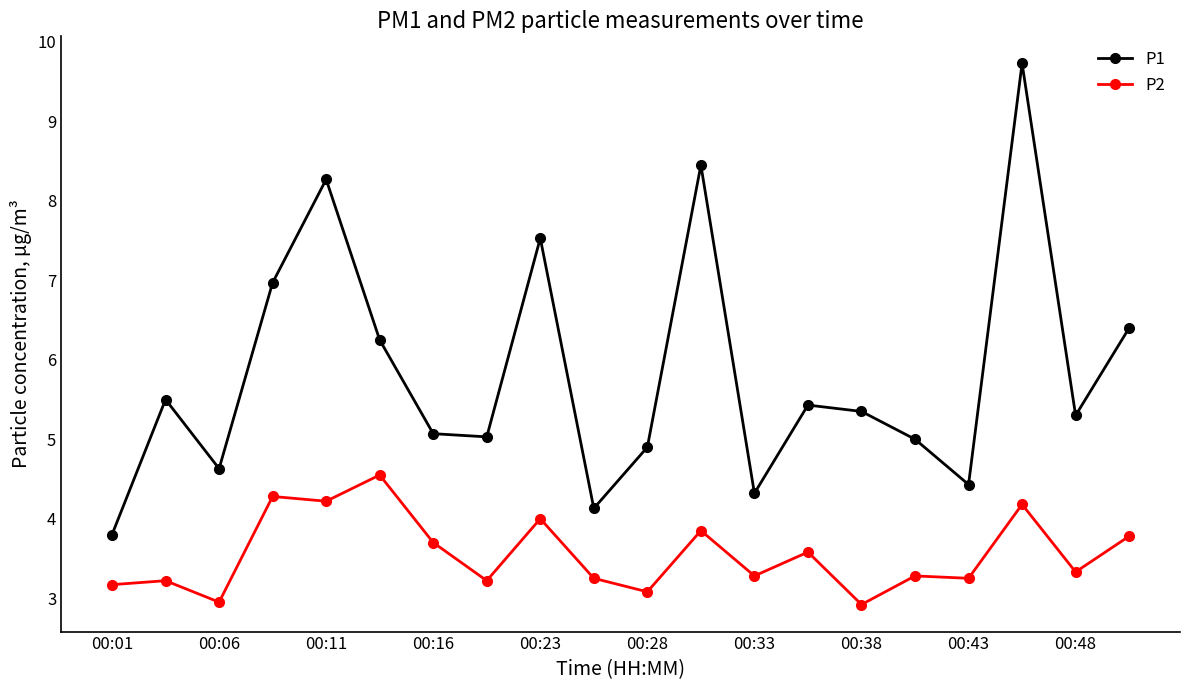

True or false: P1 and P2 cross at least once.

False